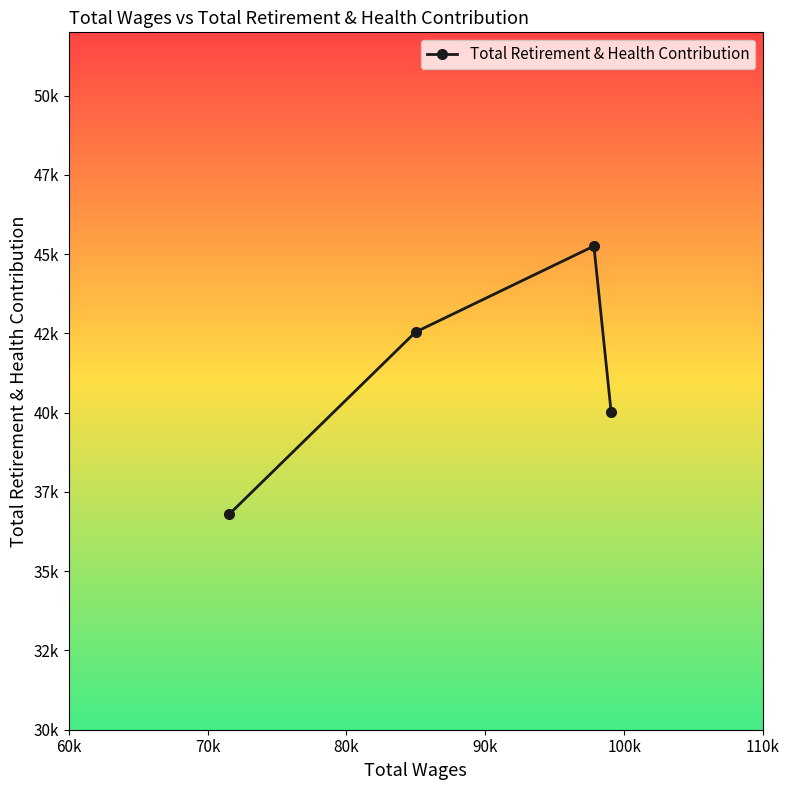

What is the sum of all values?

164622